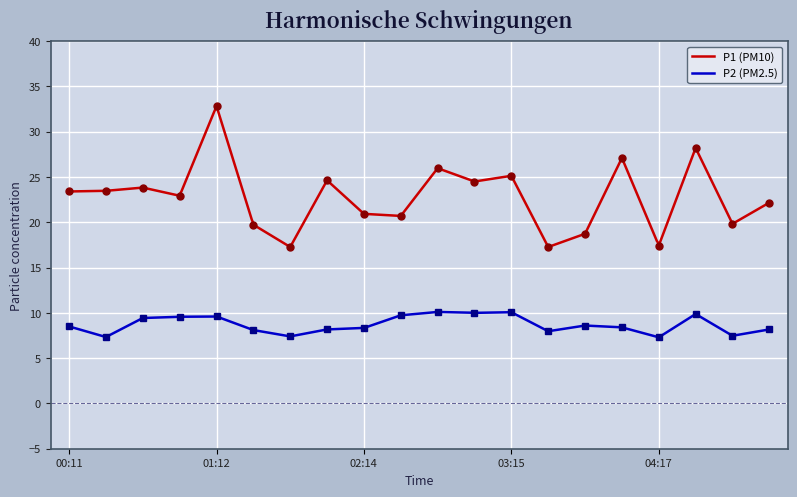

Is this an area chart (filled region under the line)?

No